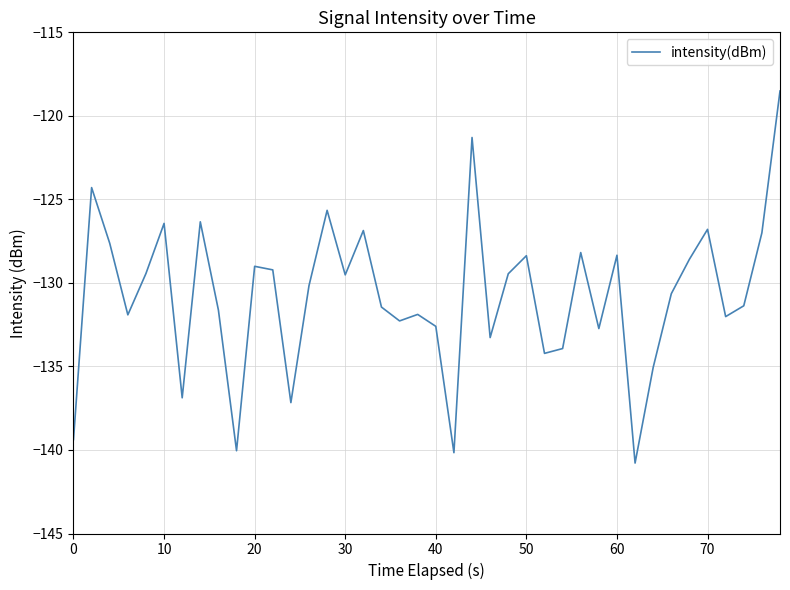

Does the chart have visible grid lines?

Yes